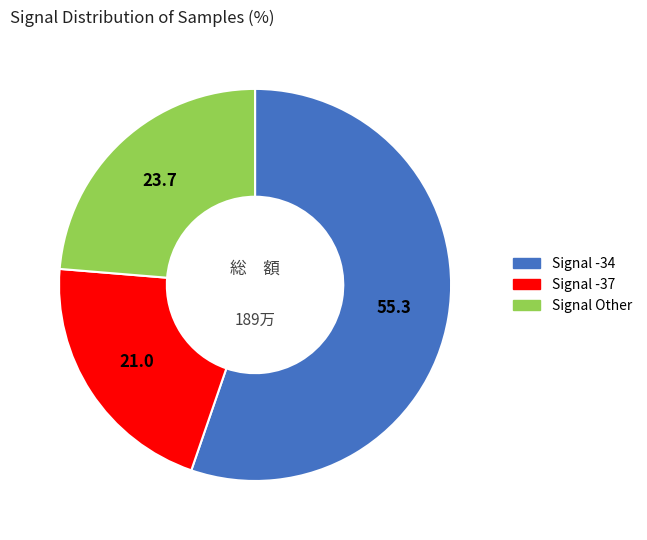

Is there any slice that represents more than half of the pie?

Yes